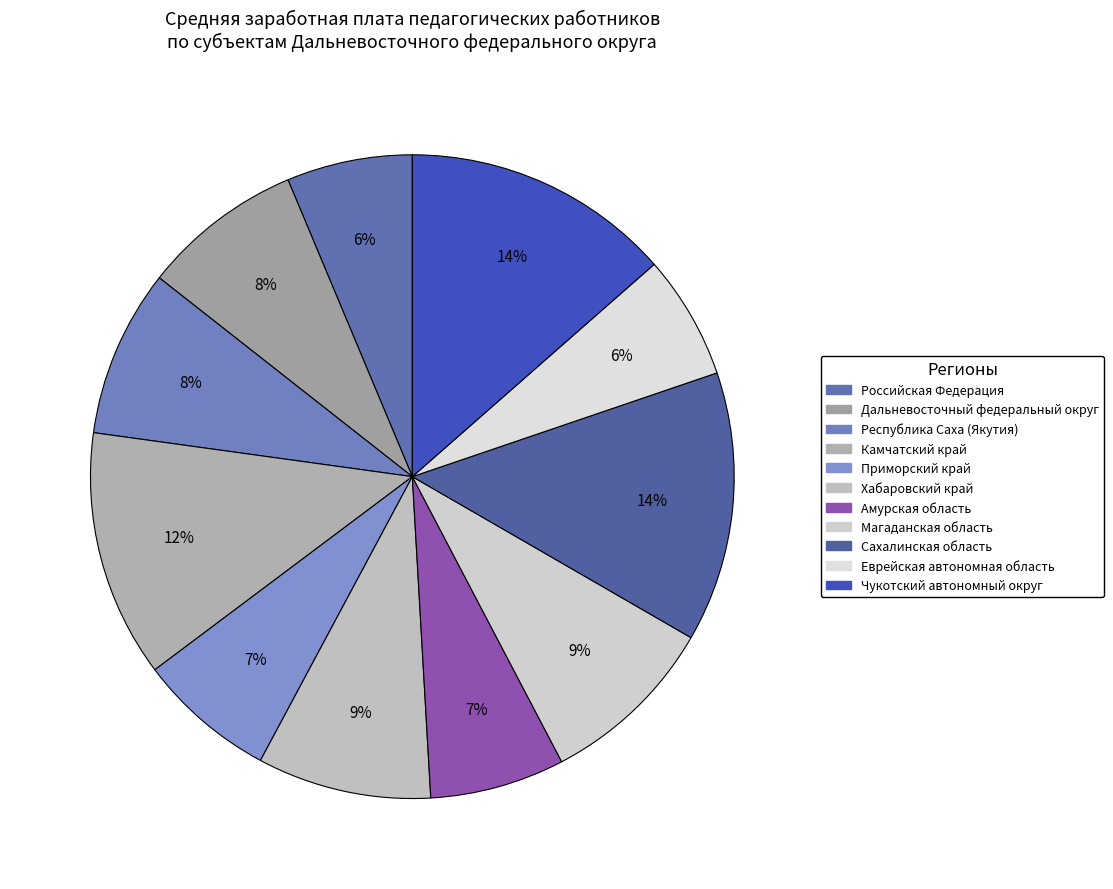

How much of the chart is everything except Камчатский край?

87.6%